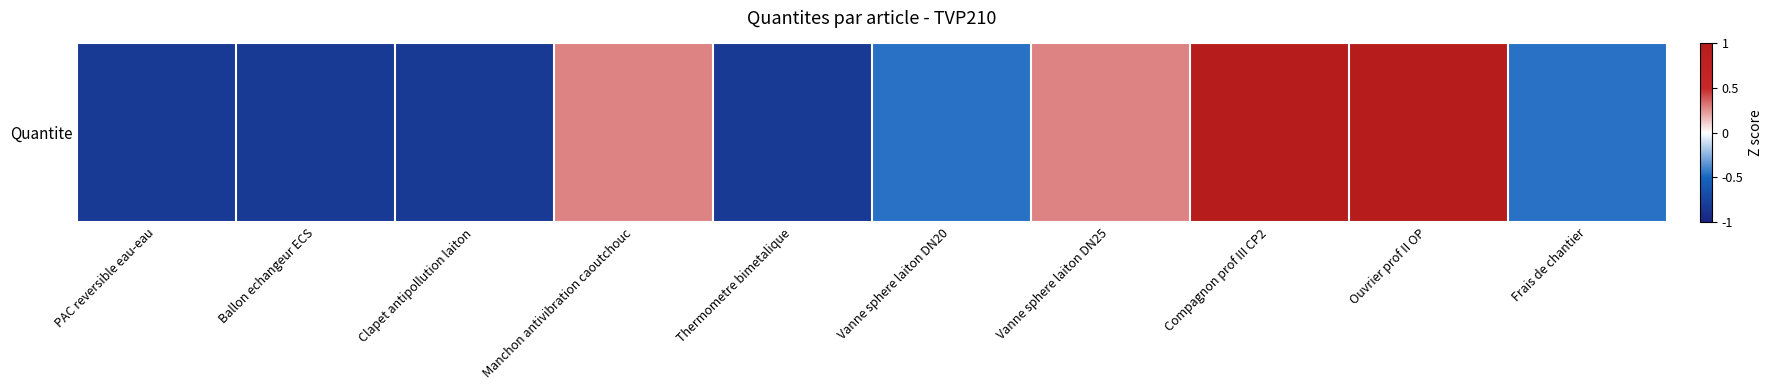

What is the difference between the values at Ballon echangeur ECS and Ouvrier prof II OP?

1.8